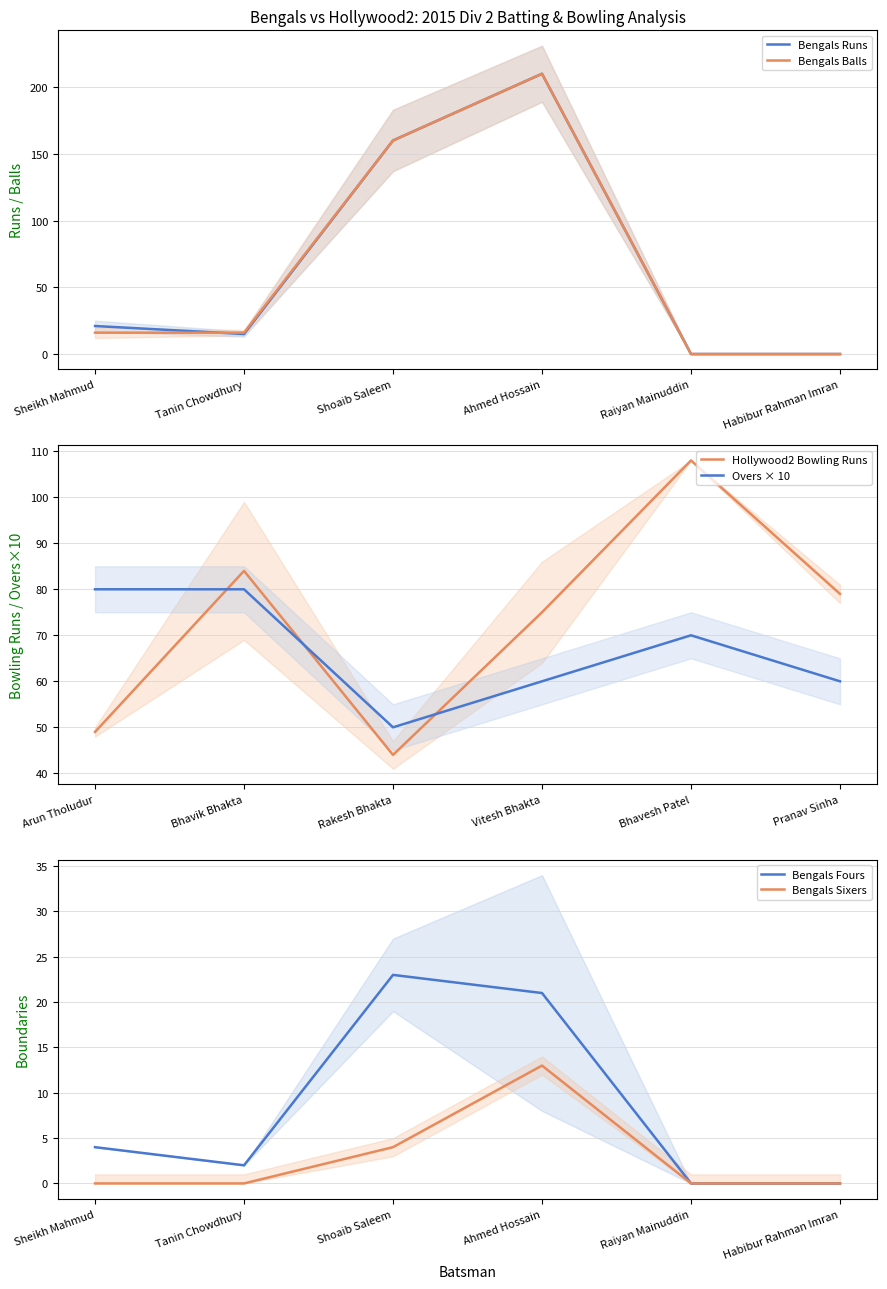

Which series has the widest spread of values?

Bengals Runs